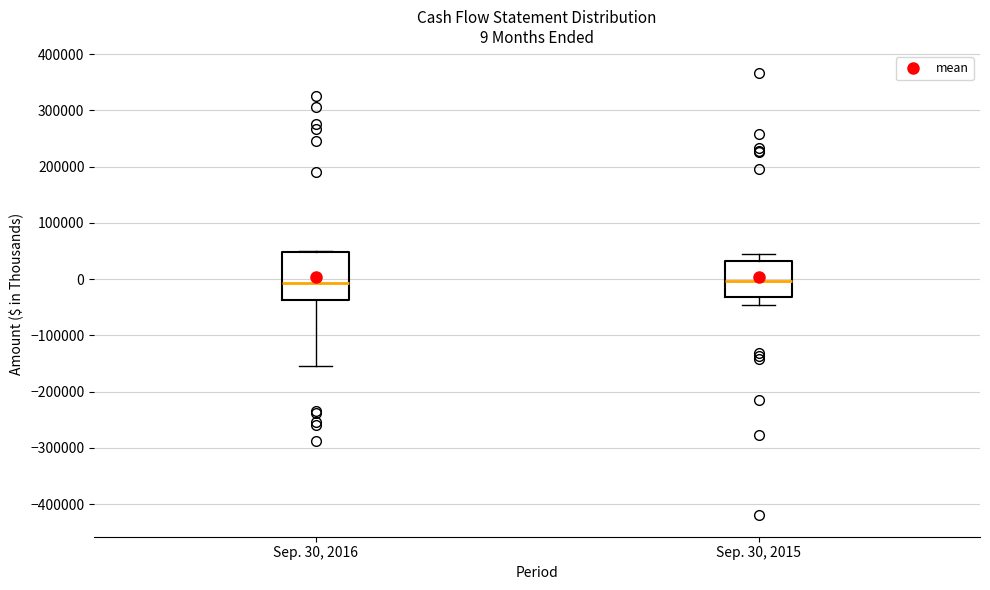

Which box is the tallest, from its lower edge to its upper edge?

Sep. 30, 2016